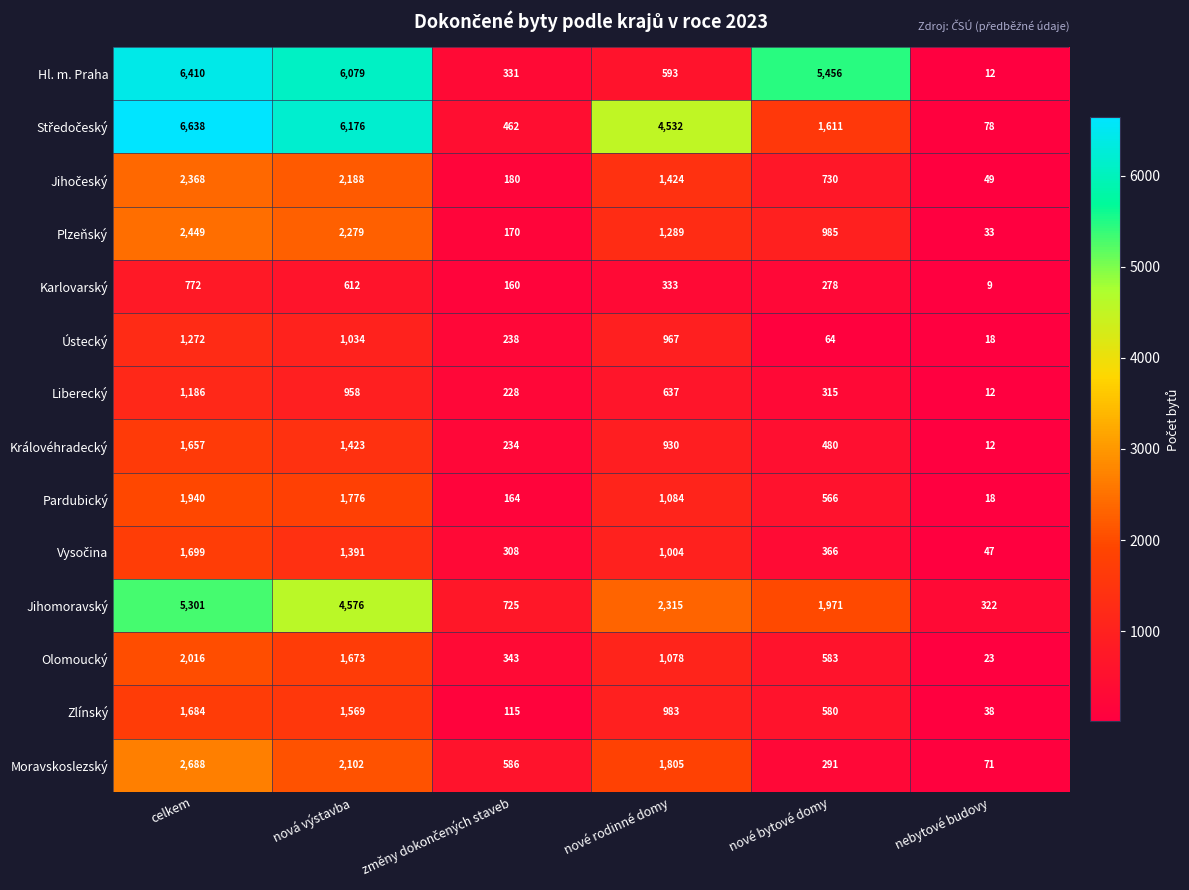

What is the minimum value shown in the chart?

9